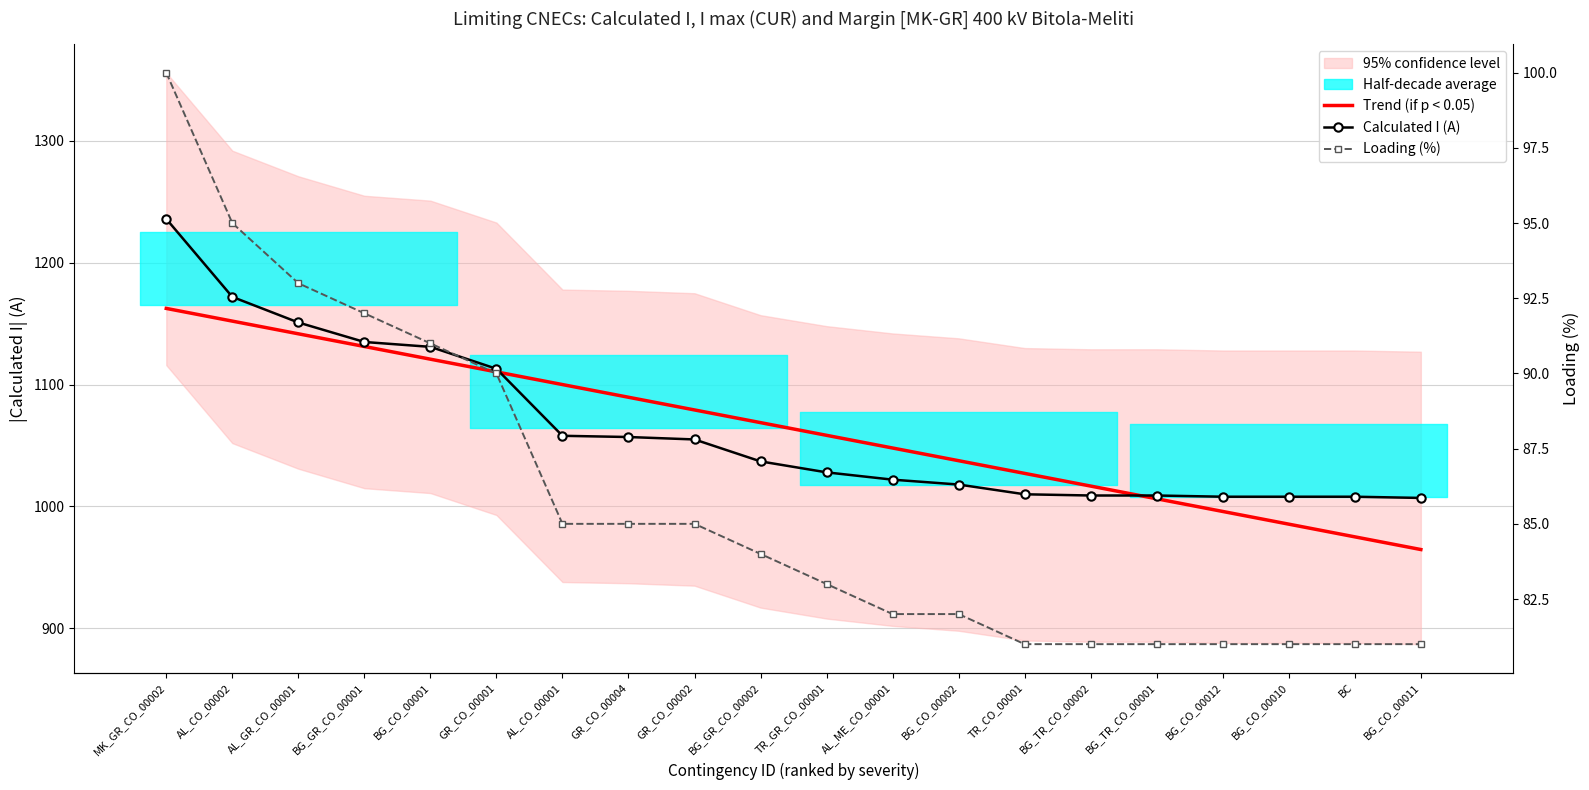

At how many categories does at least one series exceed 243?

20